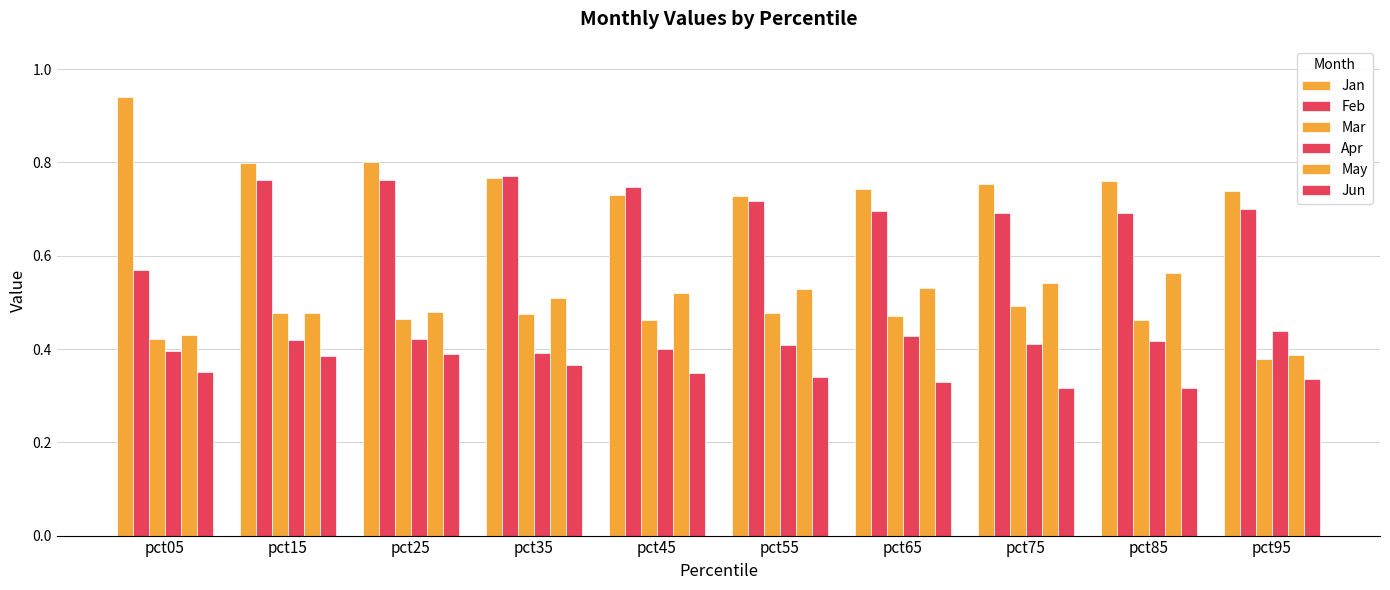

What is the average value of the Jan series?

0.8